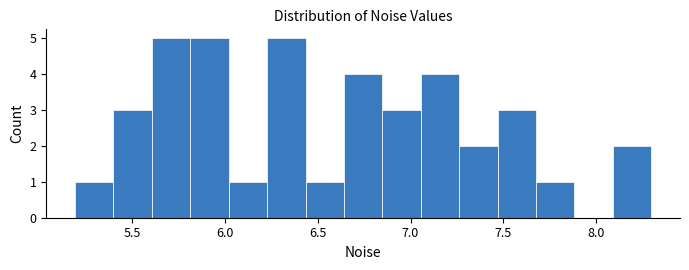

How tall is the bar that spans 6.25 to 6.45 on the x-axis? Neither the bar edges nor the heights are printed on the chart, so give them approximately, as read against the axes.

5